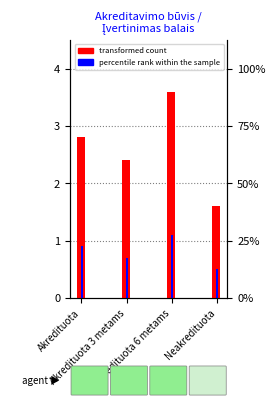

How many bars are there in each group?

2